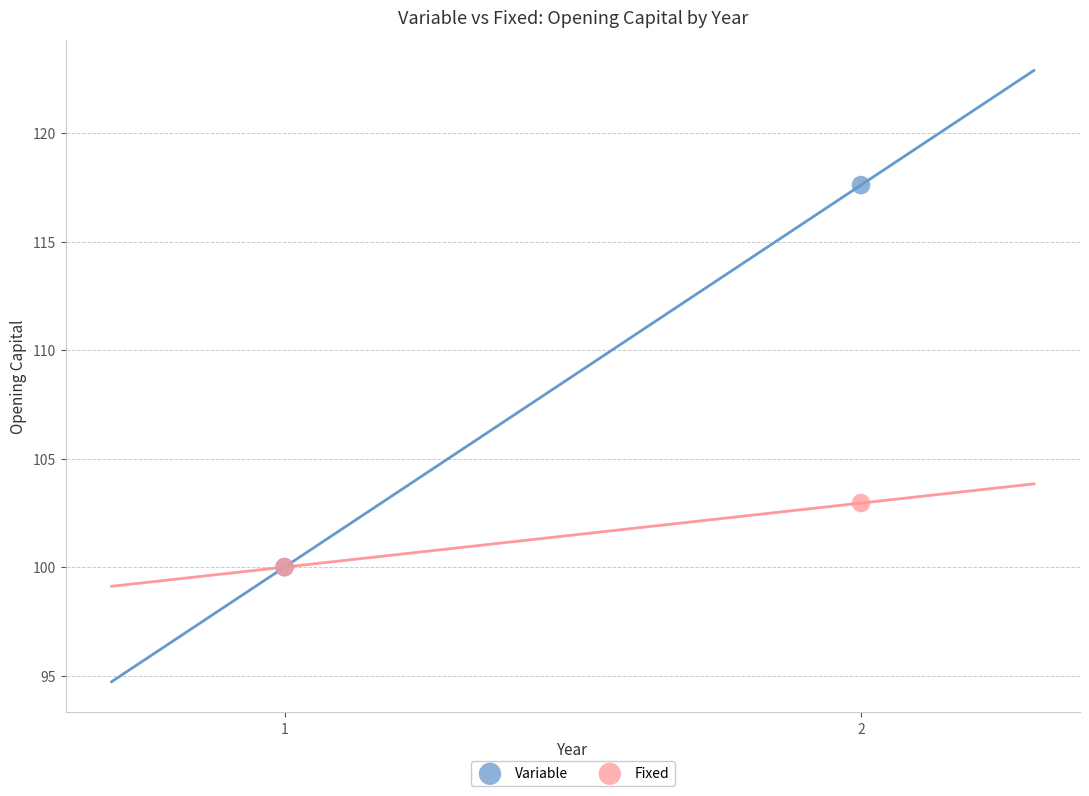

In the Variable series, what Y value is closest to 108?

100.0